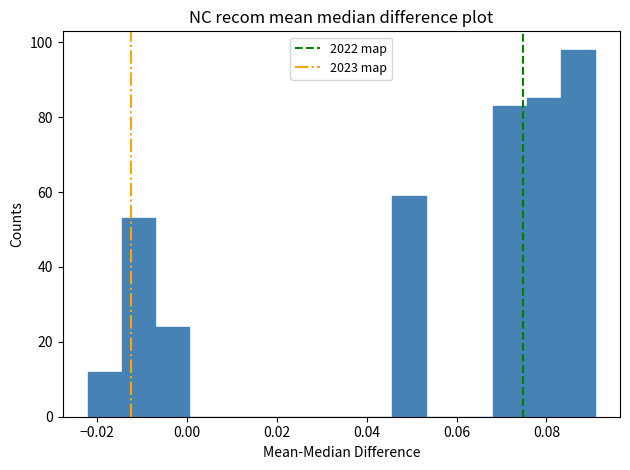

Read against the x-axis, roughly where is the centre of the tallest bar?

0.086